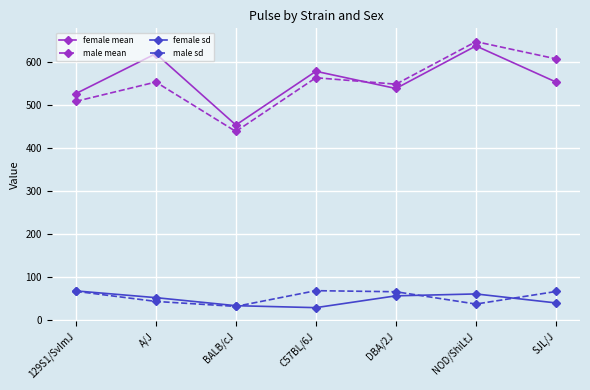

At how many categories does at least one series exceed 293?

7